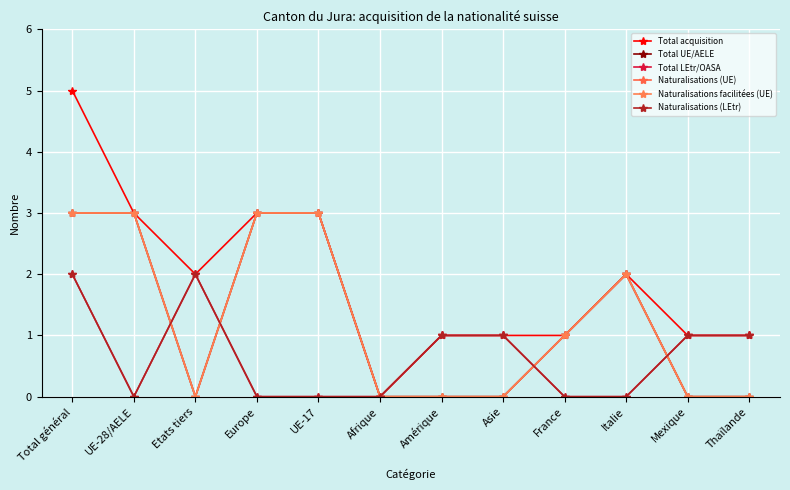

What is the label of the 12th point from the left?

Thaïlande